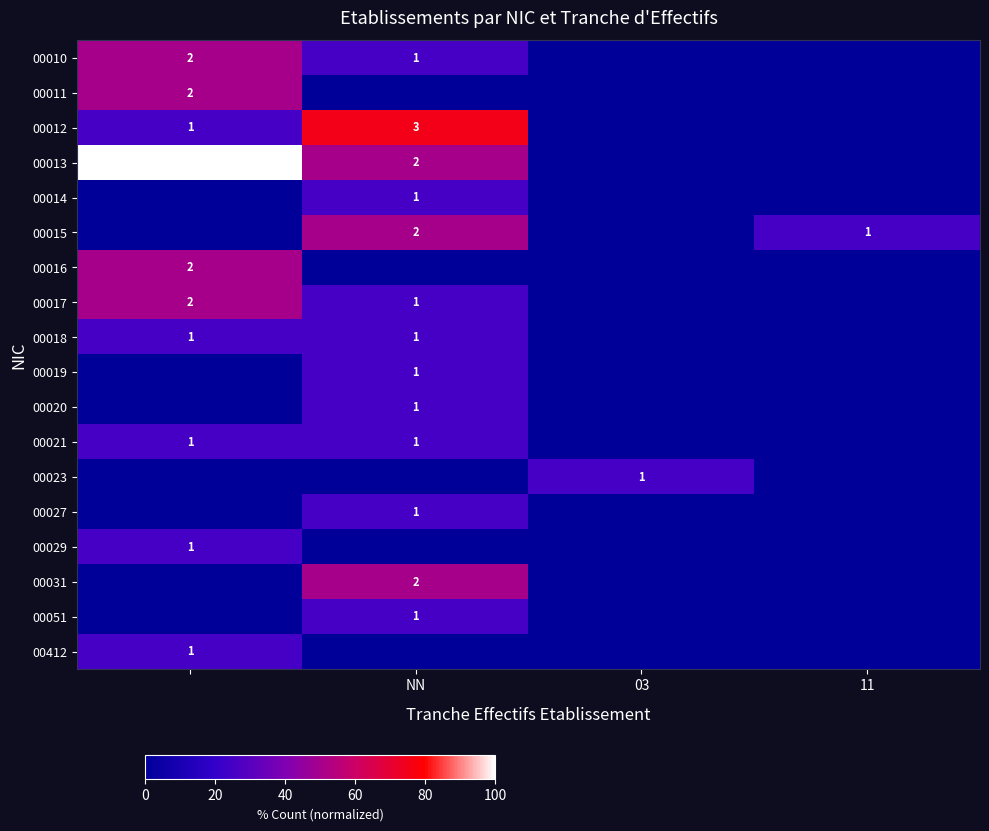

The value of 00021 at NN is 1. True or false?

True